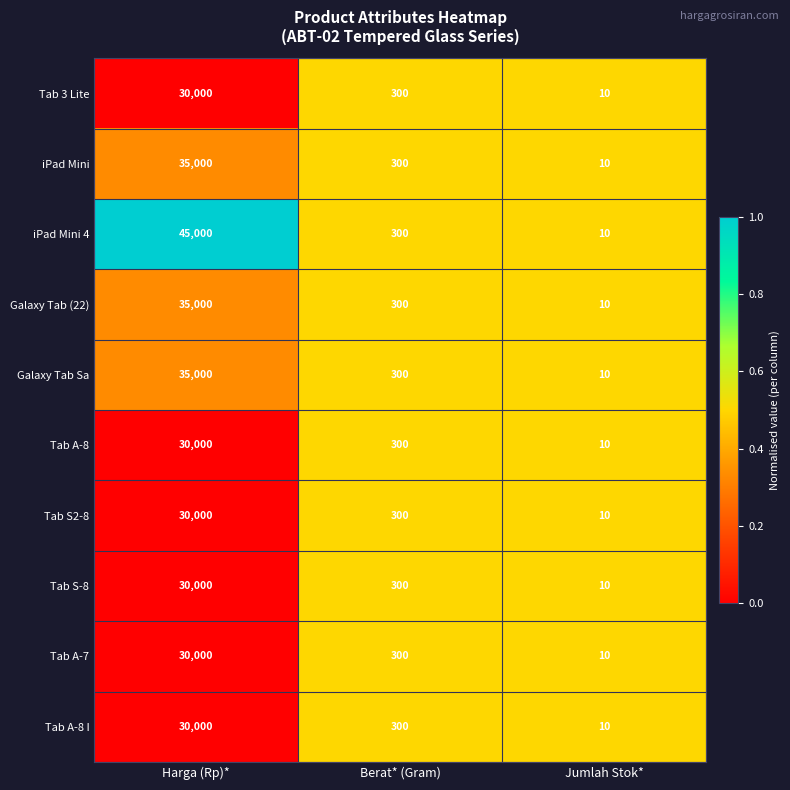

At which category is the sum across all series the highest?

Harga (Rp)*